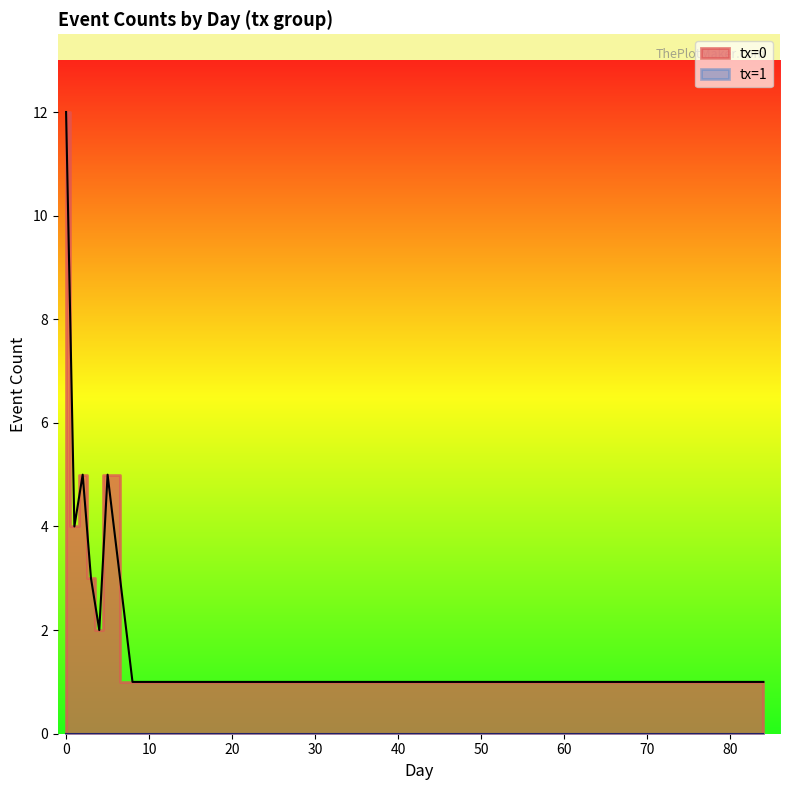

List the labels in order of value, smallest first.

8, 9, 11, 19, 32, 33, 72, 82, 84, 4, 3, 1, 2, 5, 0